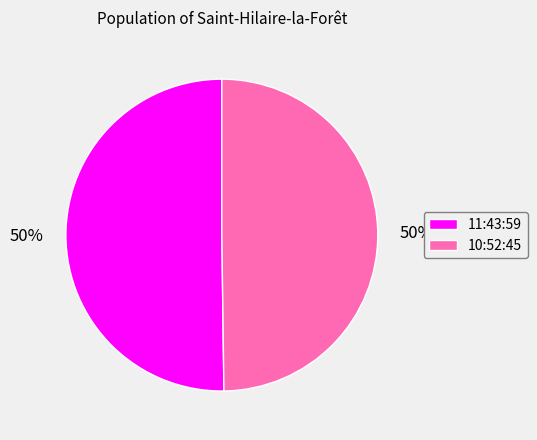

How many slices are in this pie chart?

2